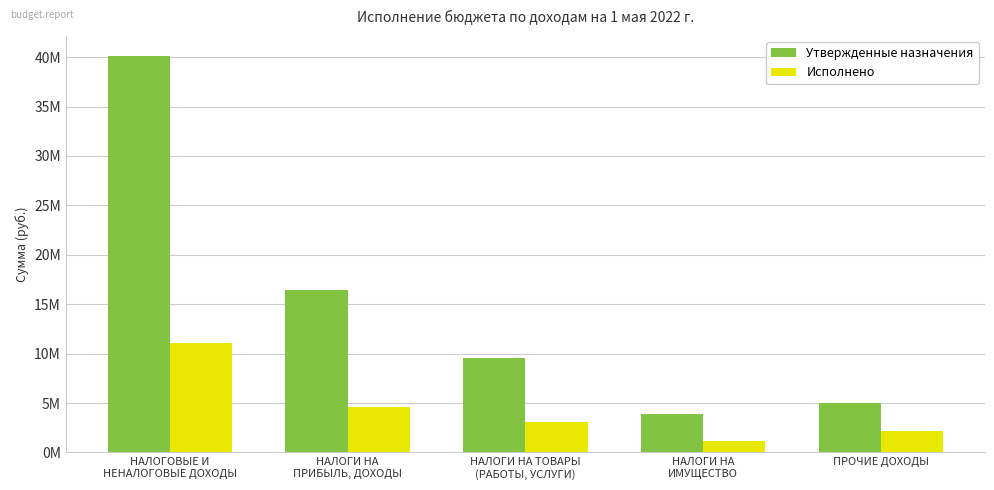

What is the difference between the Утвержденные назначения values at ПРОЧИЕ ДОХОДЫ and НАЛОГИ НА
ПРИБЫЛЬ, ДОХОДЫ?

11416900.0